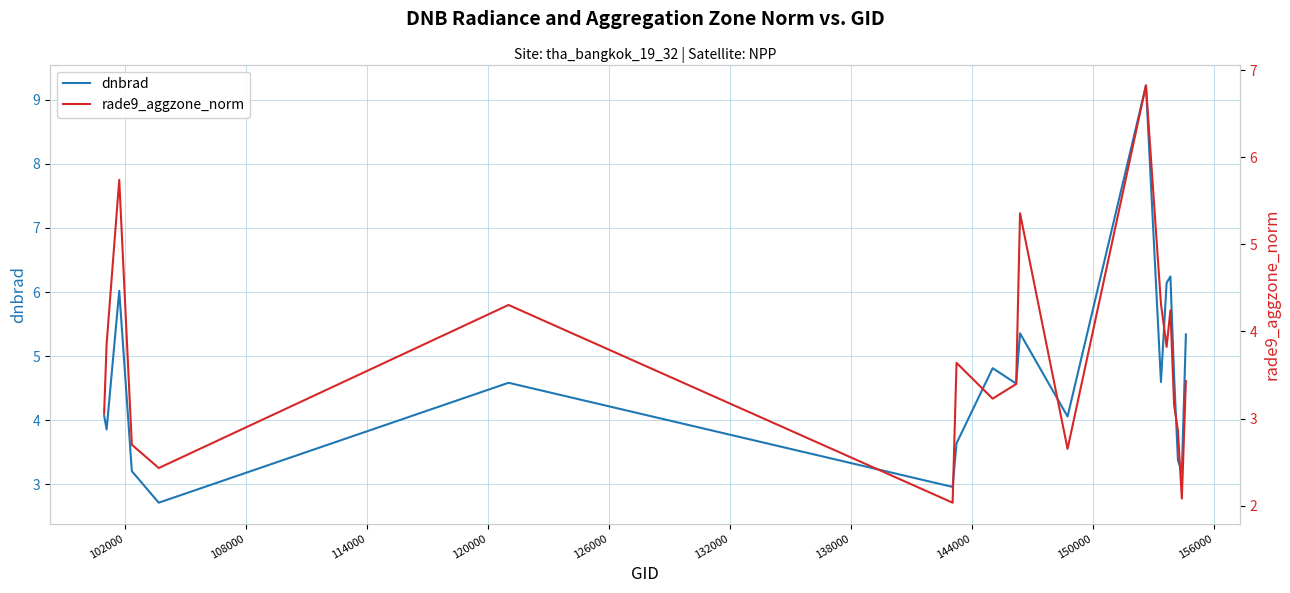

True or false: dnbrad has more than 2 points higher than both neighbors.

True